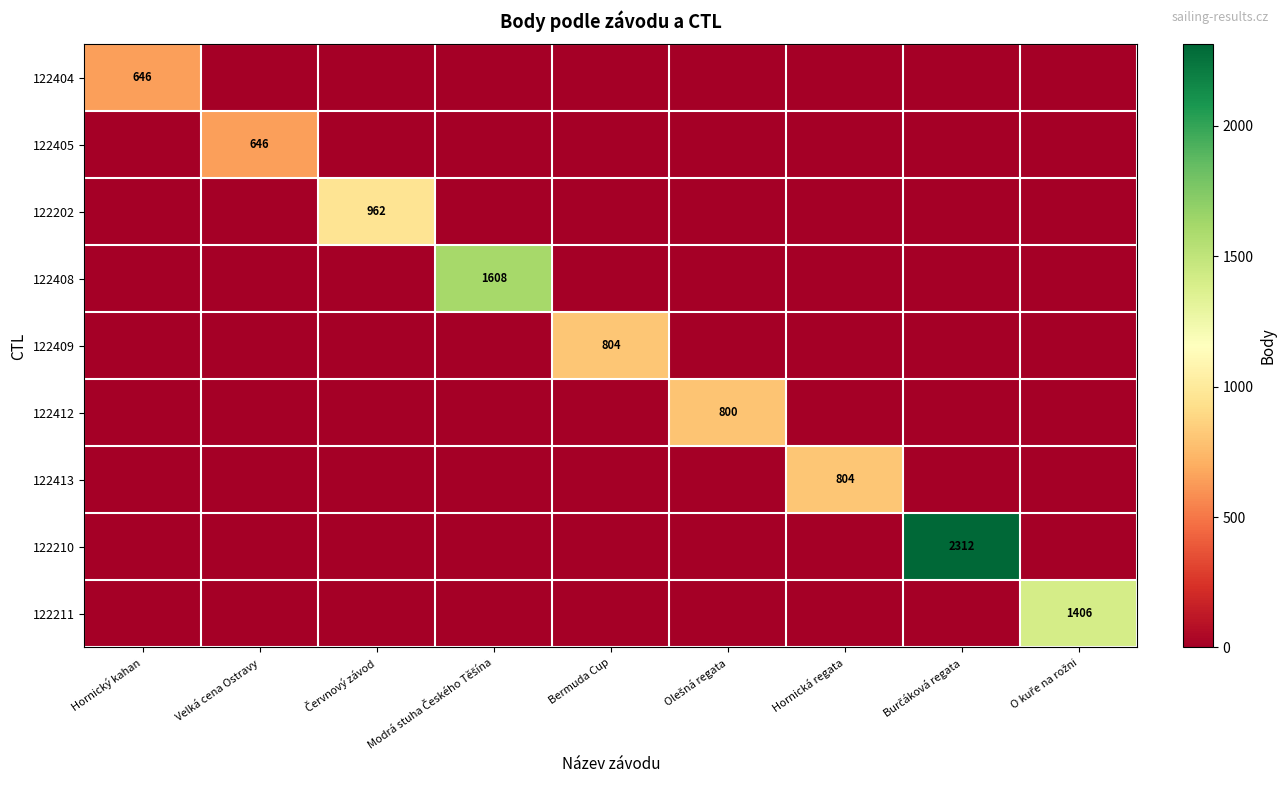

What is the sum of all 122202 values?

962